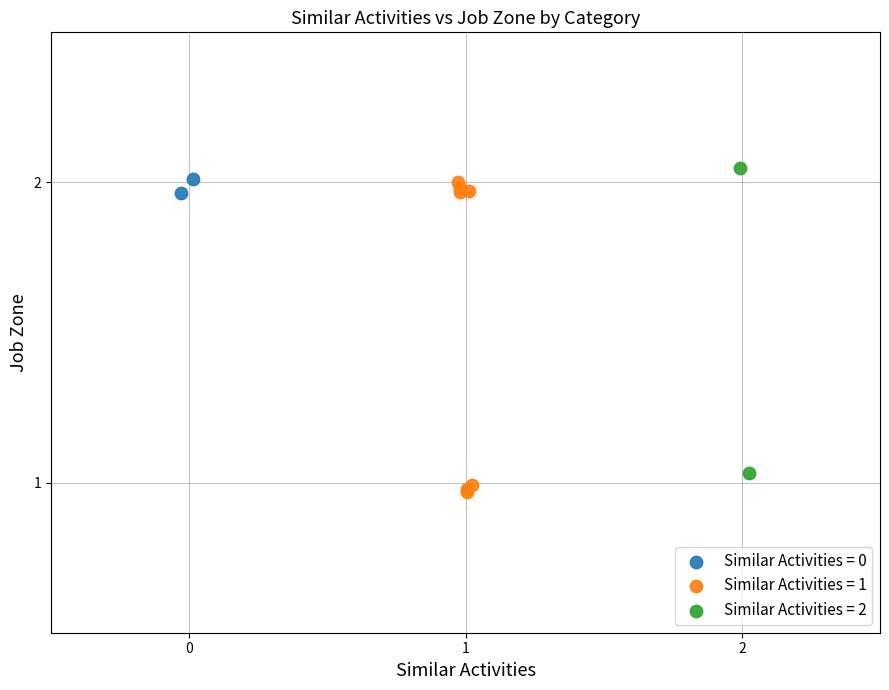

Which series contains the highest Y value?

Similar Activities = 2